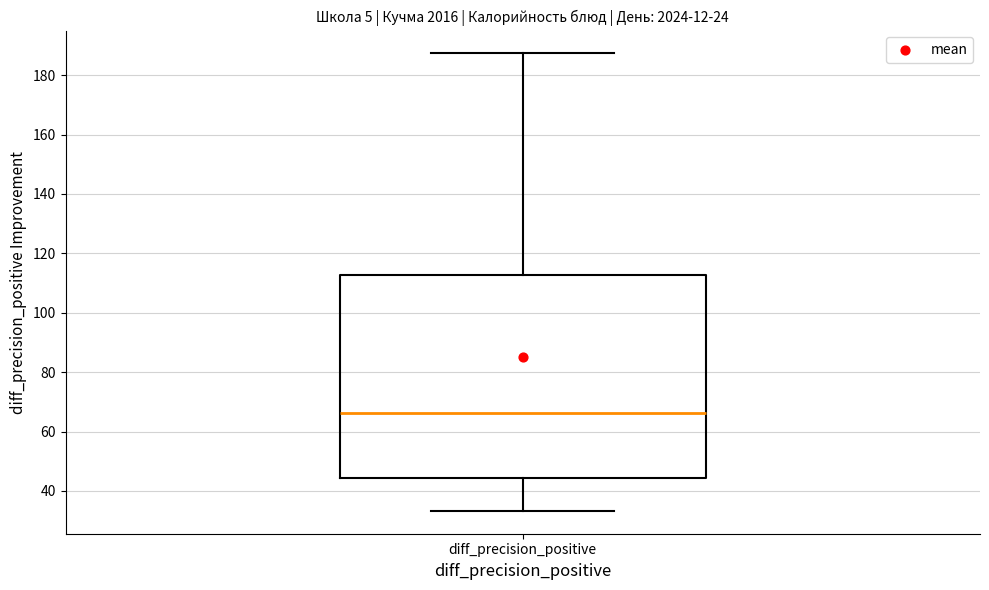

Transcribe this box plot: give where the median line is, the range the box spans, and where the two whiskers end, as read against the y-axis. The values are not printed on the chart, so give them approximately, as read against the axis.

median 66, box 44 to 112, whiskers 34 to 188